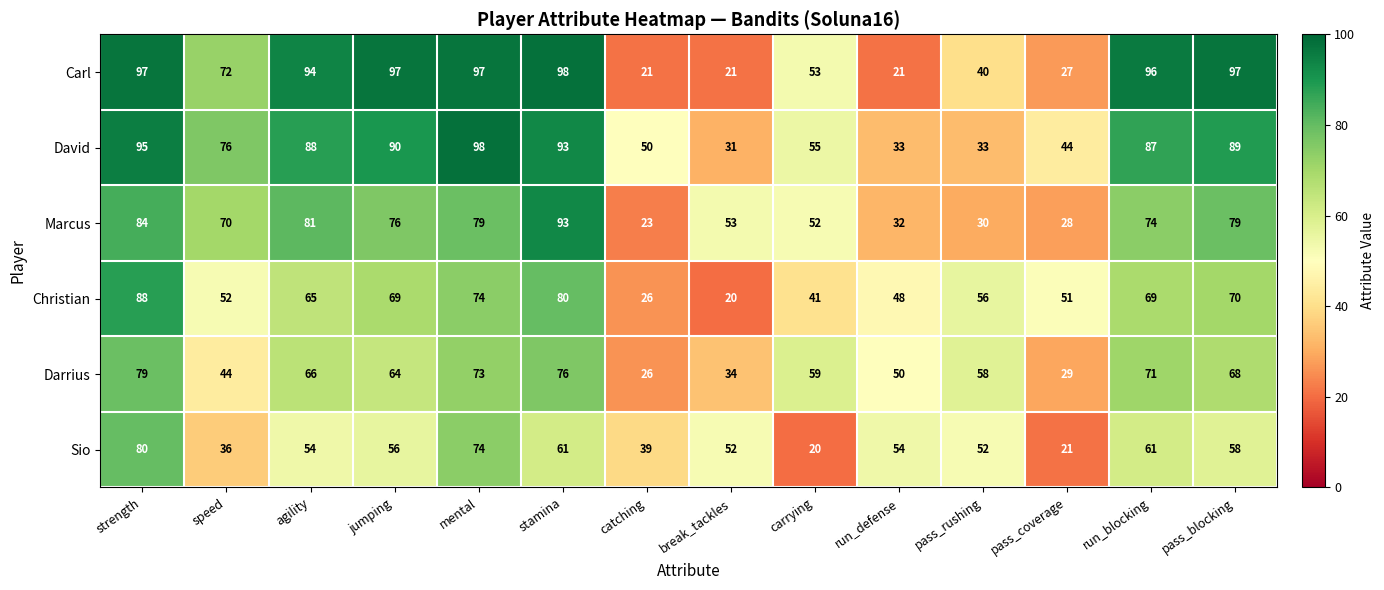

Which series has the largest total across all categories?

David